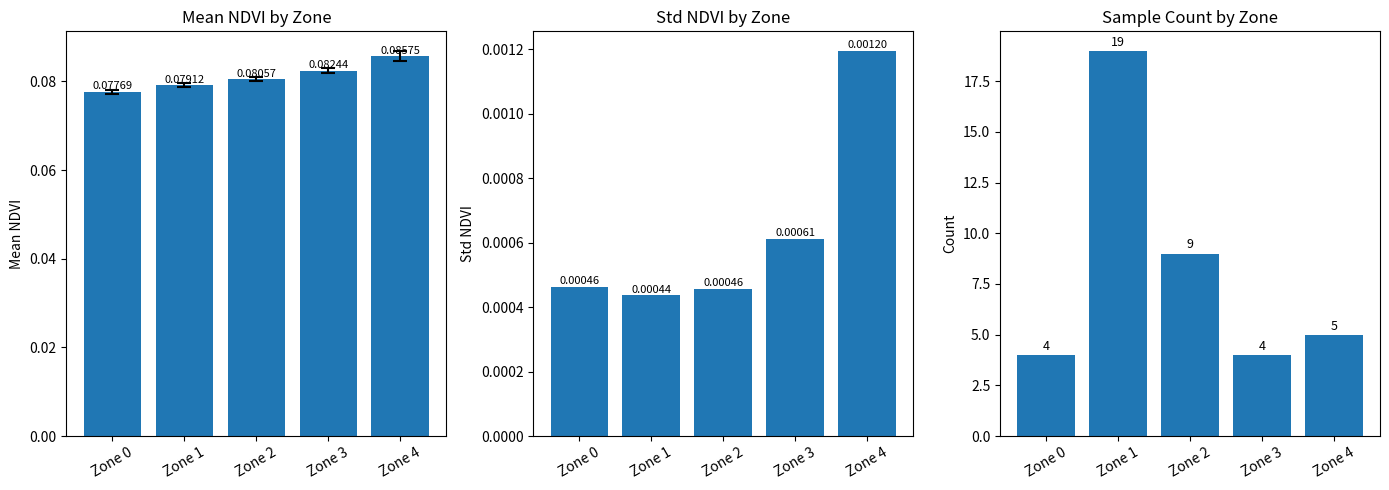

Which category has the lowest value in the Std NDVI series?

Zone 1